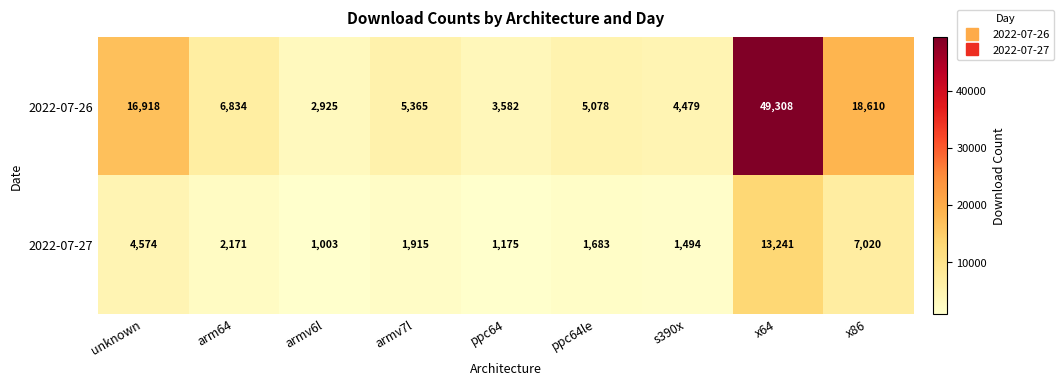

Which series has the widest spread of values?

2022-07-26